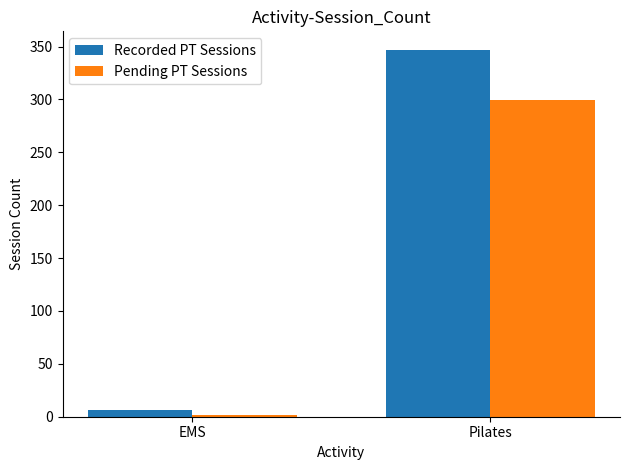

Between EMS and Pilates, which series saw the biggest shift?

Recorded PT Sessions